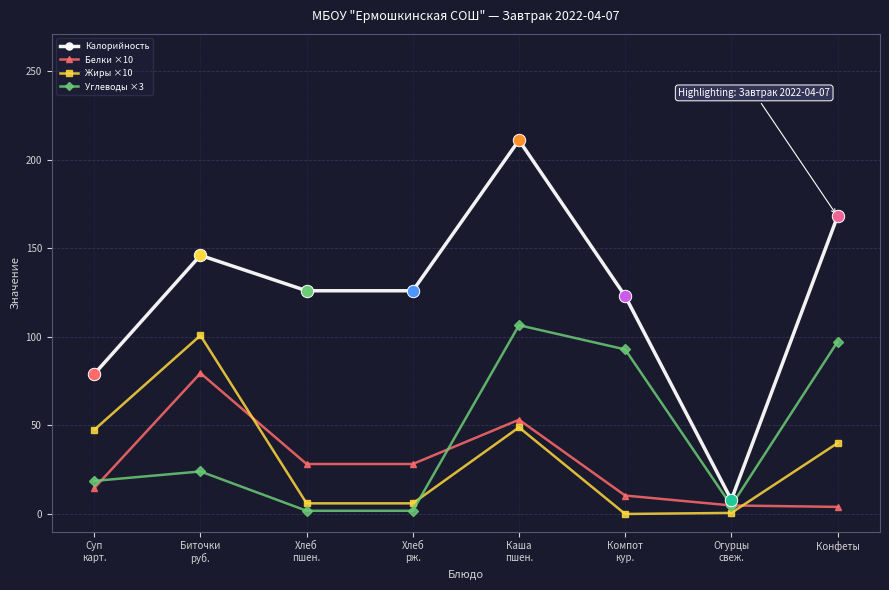

Which series has the widest spread of values?

Калорийность